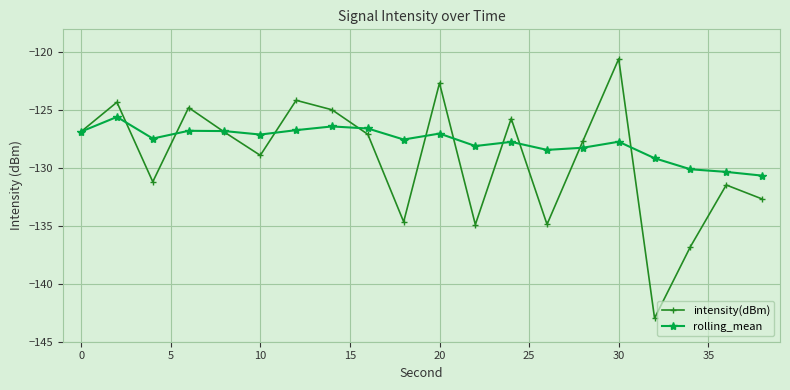

What is the sum of all intensity(dBm) values?

-2583.8